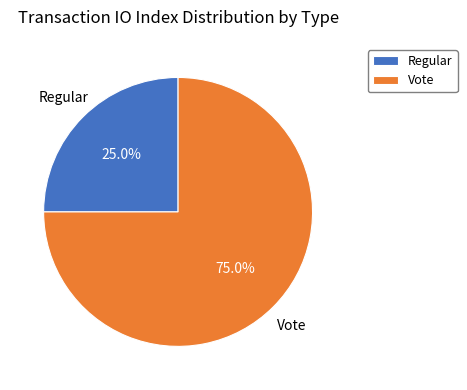

How many segments does this pie chart have?

2